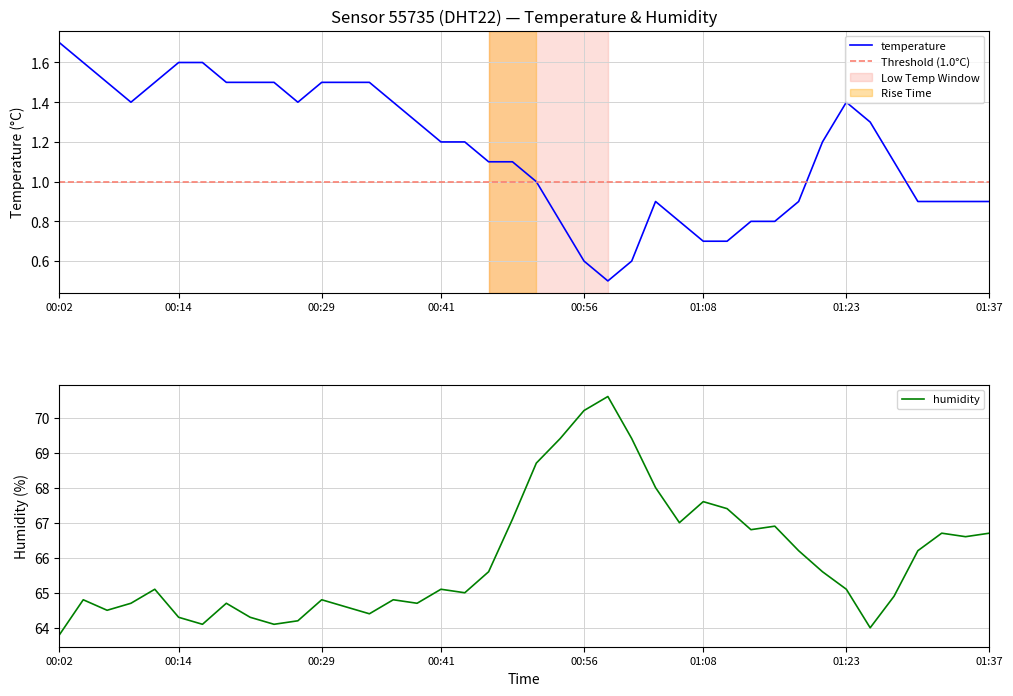

The value of temperature at 02:18 is 1.9. True or false?

False